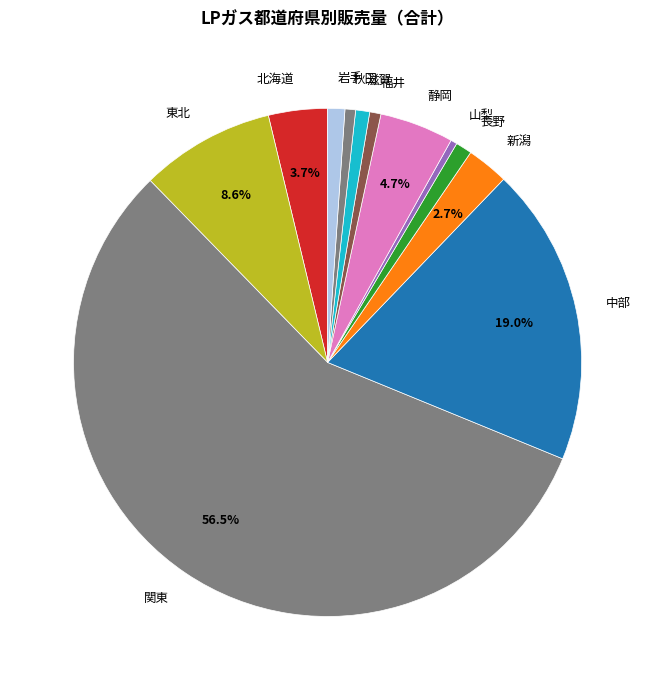

To the nearest percent, what is the average slice percentage?

8%